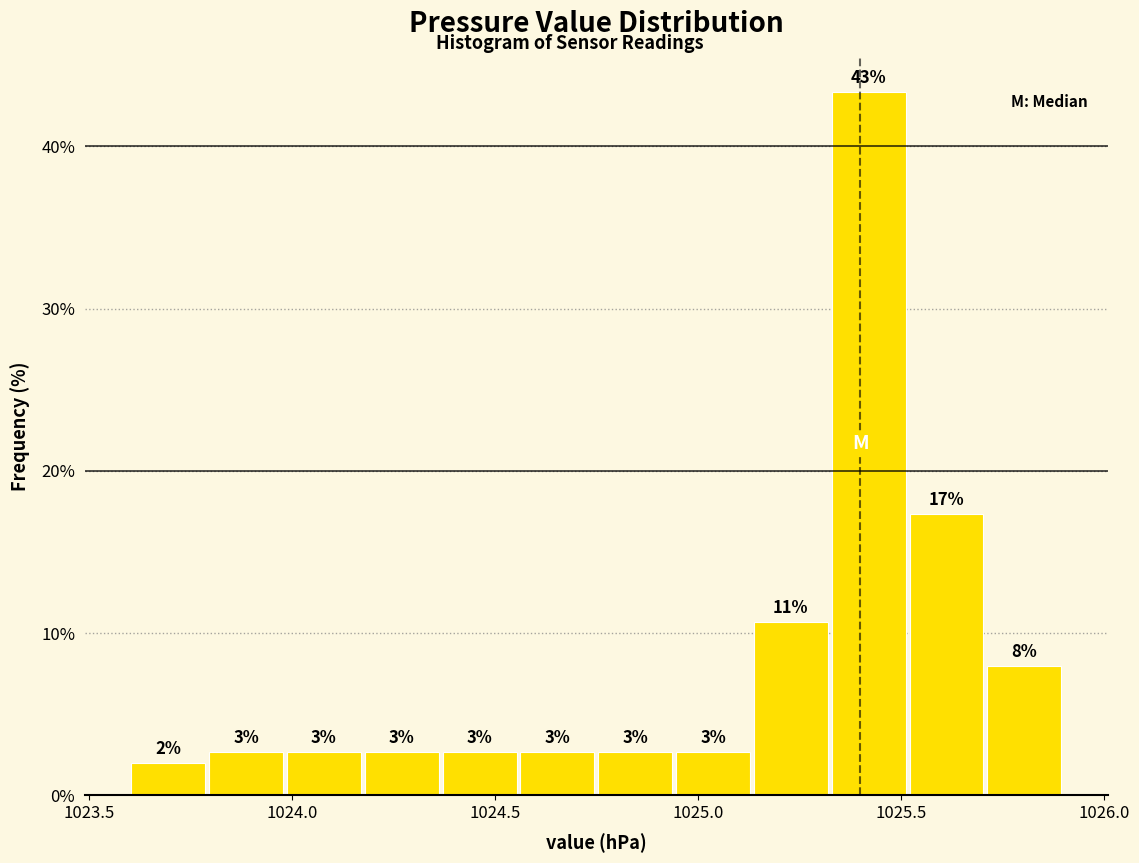

Read against the x-axis, roughly where is the centre of the tallest bar?

1025.40